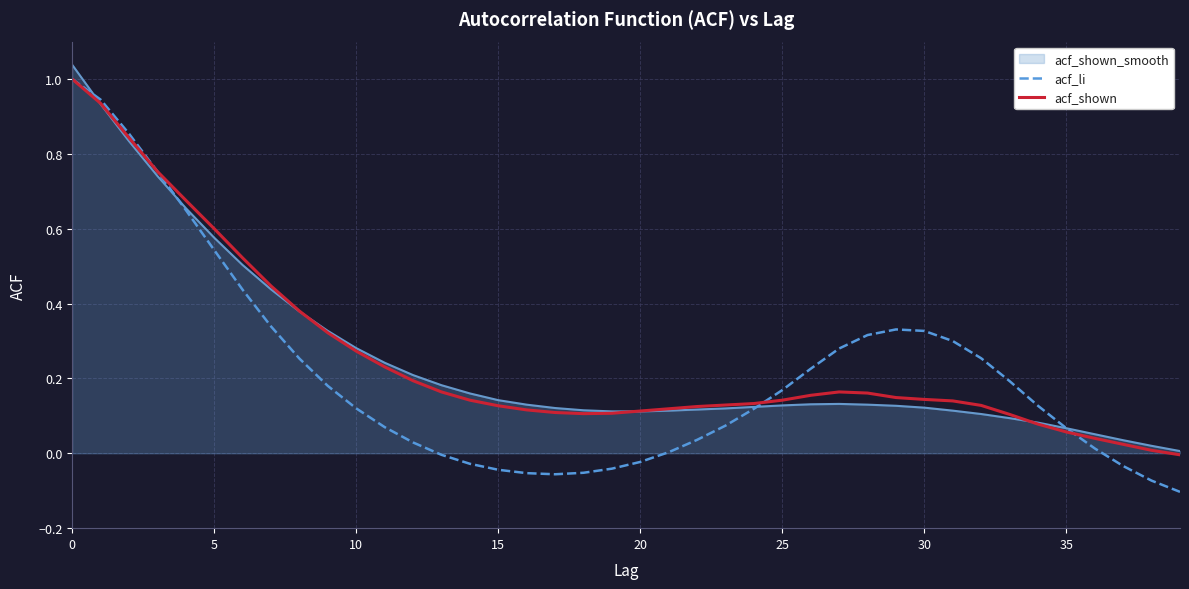

Which series has the widest spread of values?

acf_li